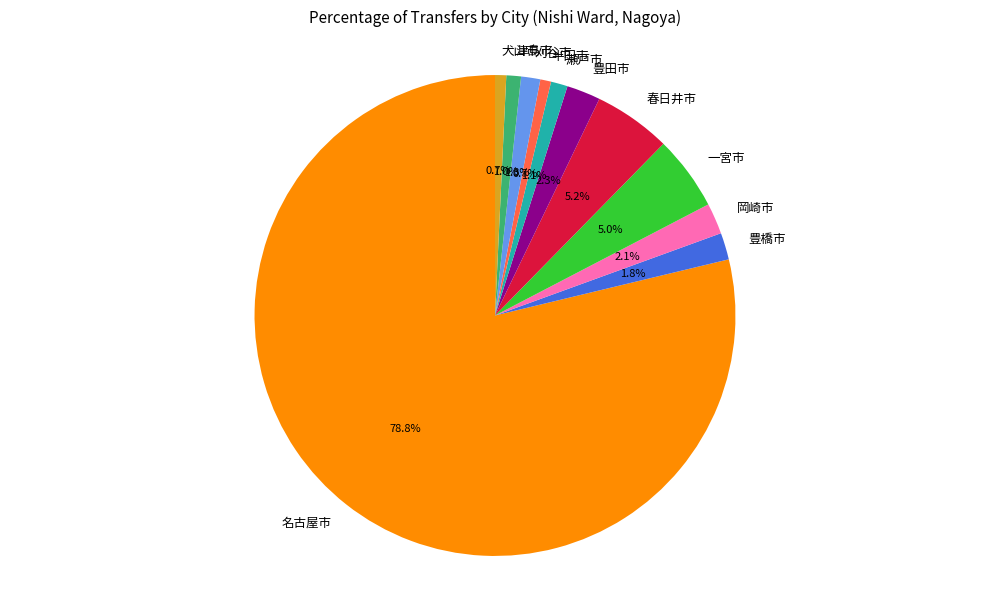

What is the largest slice in the pie chart?

名古屋市